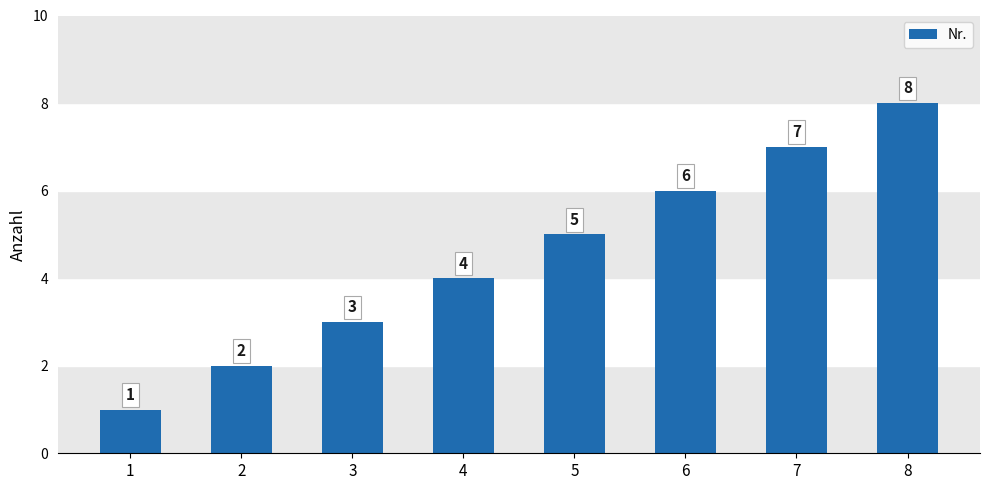

What is the sum of the values at 3 and 2?

5